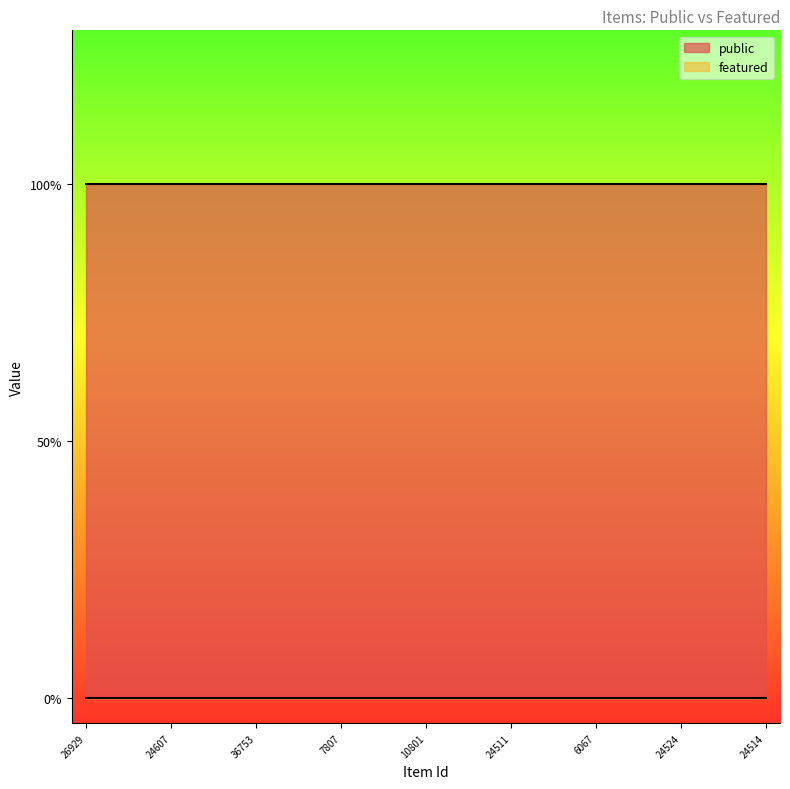

Does the chart display data point markers on the line(s)?

No